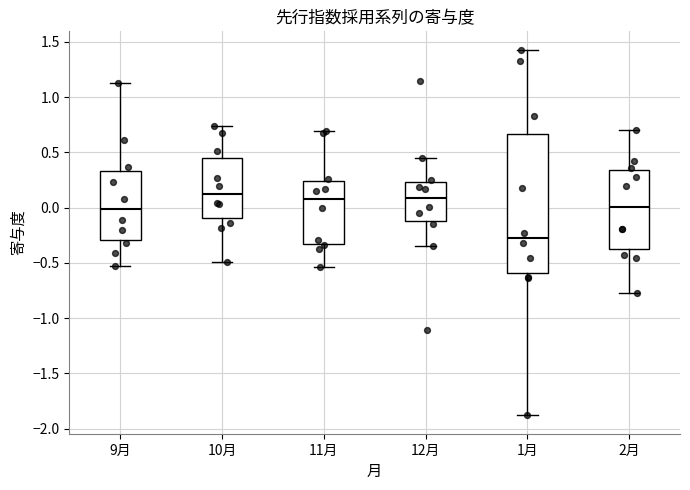

Reading left to right, transcribe this box plot: for each box, give where its median line is, the range the box spans, and where its two whiskers end, as read against the y-axis. The values are not printed on the chart, so give them approximately, as read against the axis.

9月: median 0.00, box -0.30 to 0.35, whiskers -0.55 to 1.15
10月: median 0.10, box -0.10 to 0.45, whiskers -0.50 to 0.75
11月: median 0.10, box -0.35 to 0.25, whiskers -0.55 to 0.70
12月: median 0.10, box -0.10 to 0.25, whiskers -0.35 to 0.45
1月: median -0.25, box -0.60 to 0.65, whiskers -1.90 to 1.45
2月: median 0.00, box -0.35 to 0.35, whiskers -0.75 to 0.70